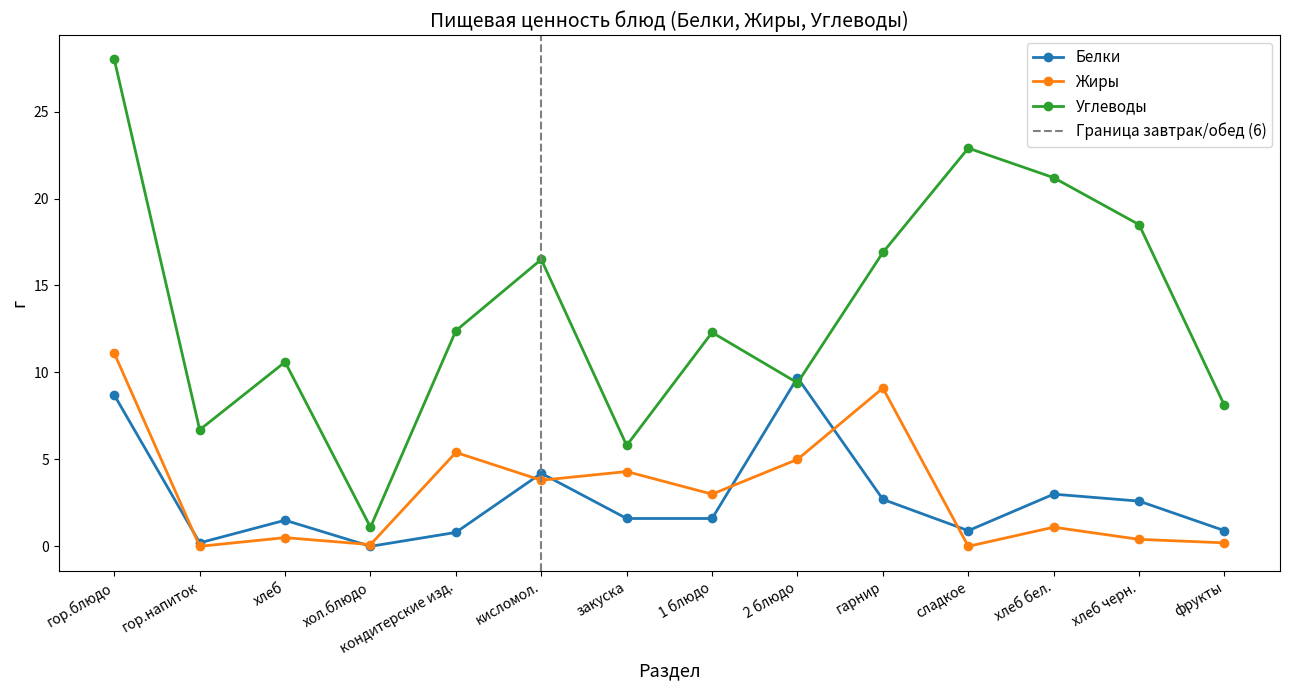

Does the chart display data point markers on the line(s)?

Yes